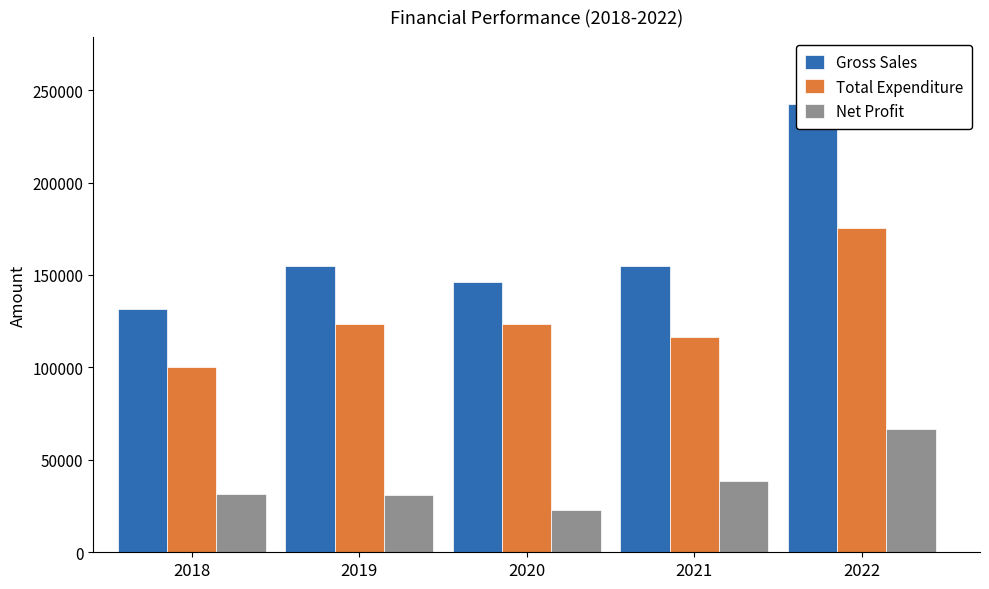

Reading left to right, what are all the values shown in this chart?

Gross Sales: 131741.5	154691.8	146106.0	154719.3	242326.9
Total Expenditure: 100306.9	123478.4	123448.0	116413.7	175644.1
Net Profit: 31434.5	31213.4	22658.0	38305.5	66682.8